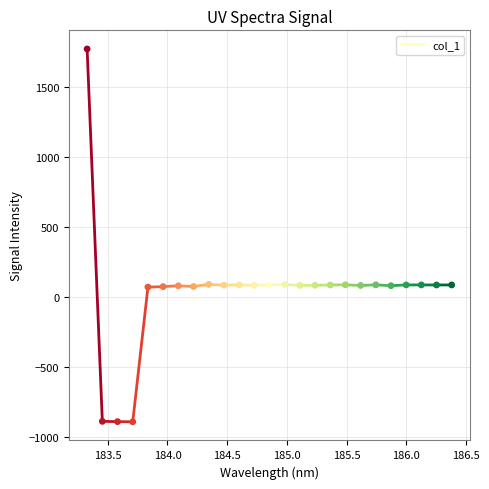

What is the range of X values (max minus min)?

3.1